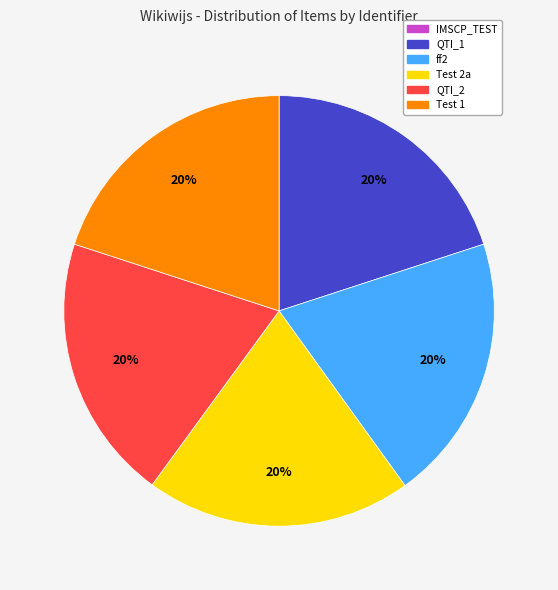

Approximately how many times larger is the value at ff2 compared to Test 2a?

1.0